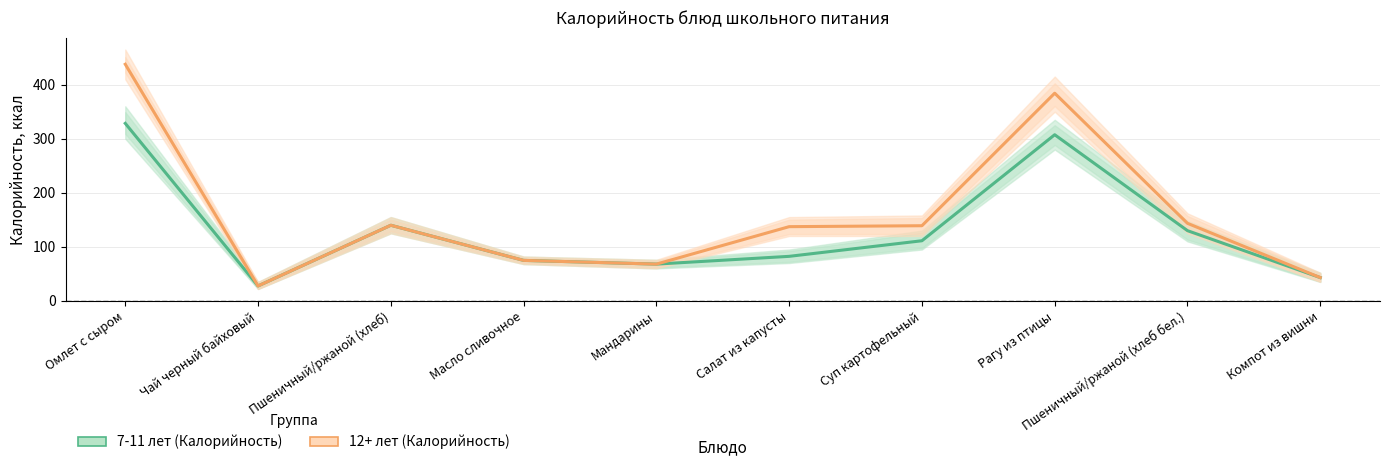

What is the maximum value for 12+ лет (Калорийность)?

437.8